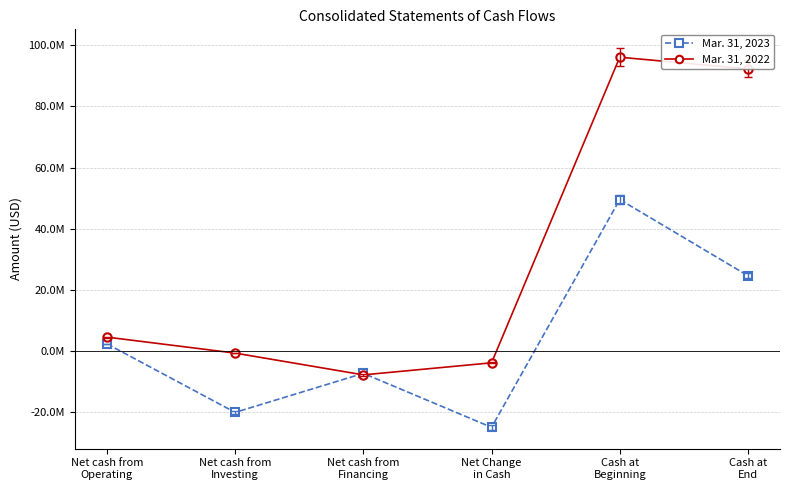

What are all the series names shown in the legend?

Mar. 31, 2023, Mar. 31, 2022